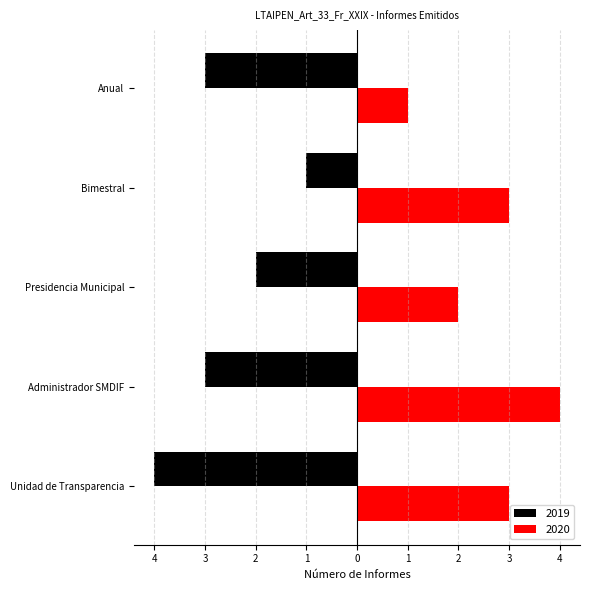

What is the total value across all series at Unidad de Transparencia?

-1